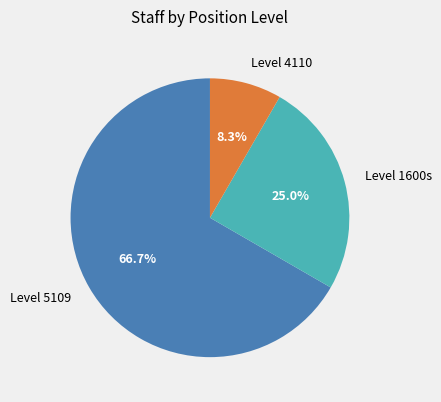

How many slices are in this pie chart?

3